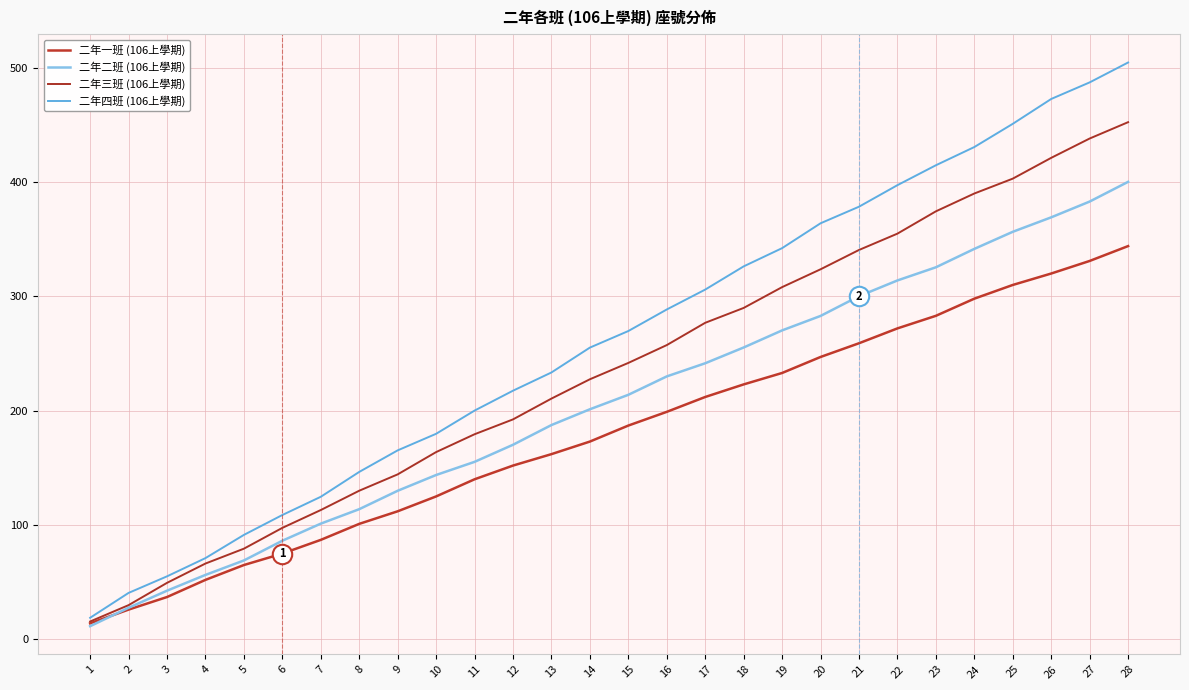

Rank the categories by 二年三班 (106上學期) value from highest to lowest.

28, 27, 26, 25, 24, 23, 22, 21, 20, 19, 18, 17, 16, 15, 14, 13, 12, 11, 10, 9, 8, 7, 6, 5, 4, 3, 2, 1